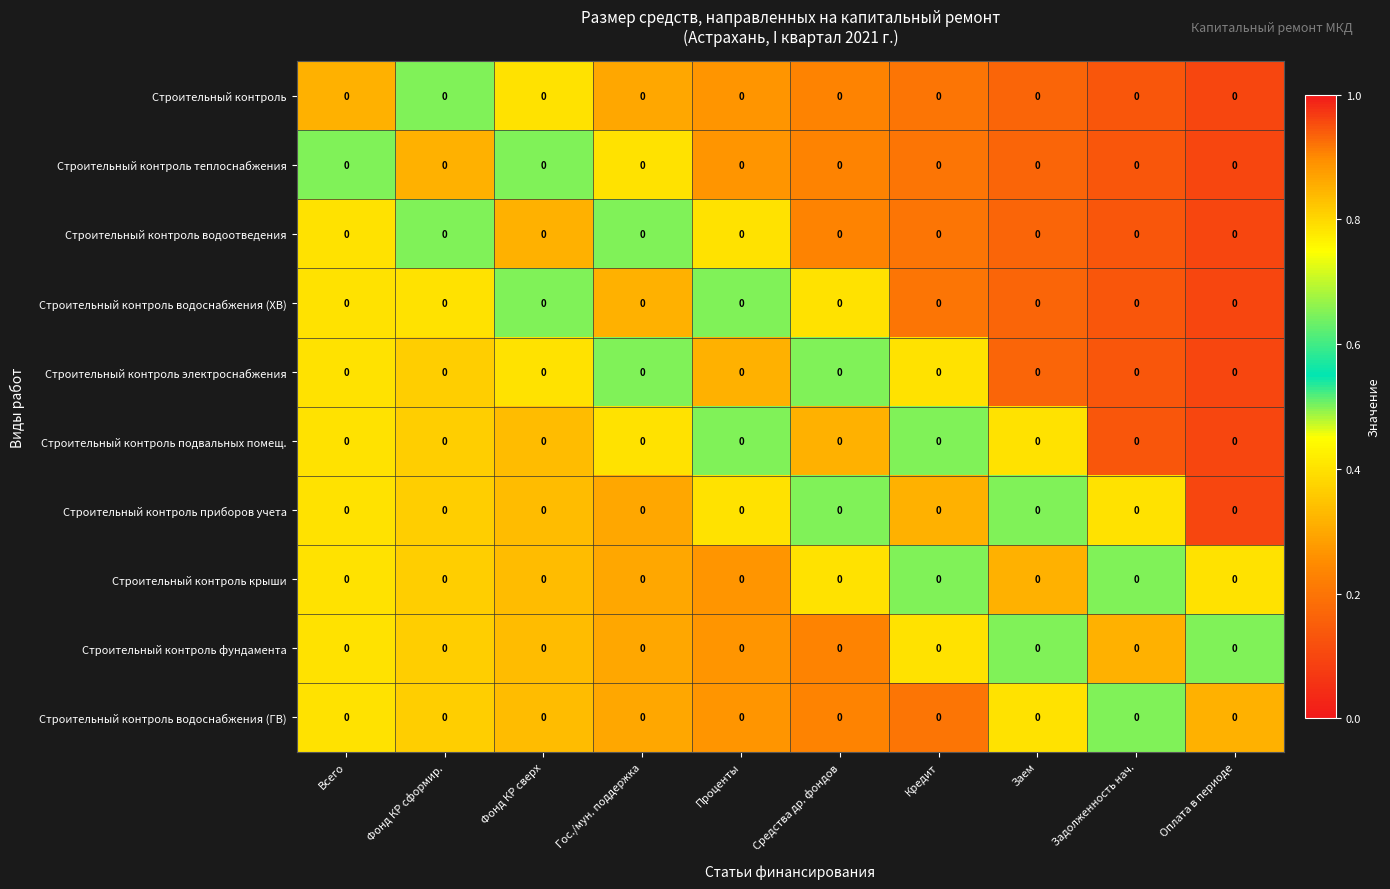

How many Строительный контроль приборов учета values are between 0 and 1?

10